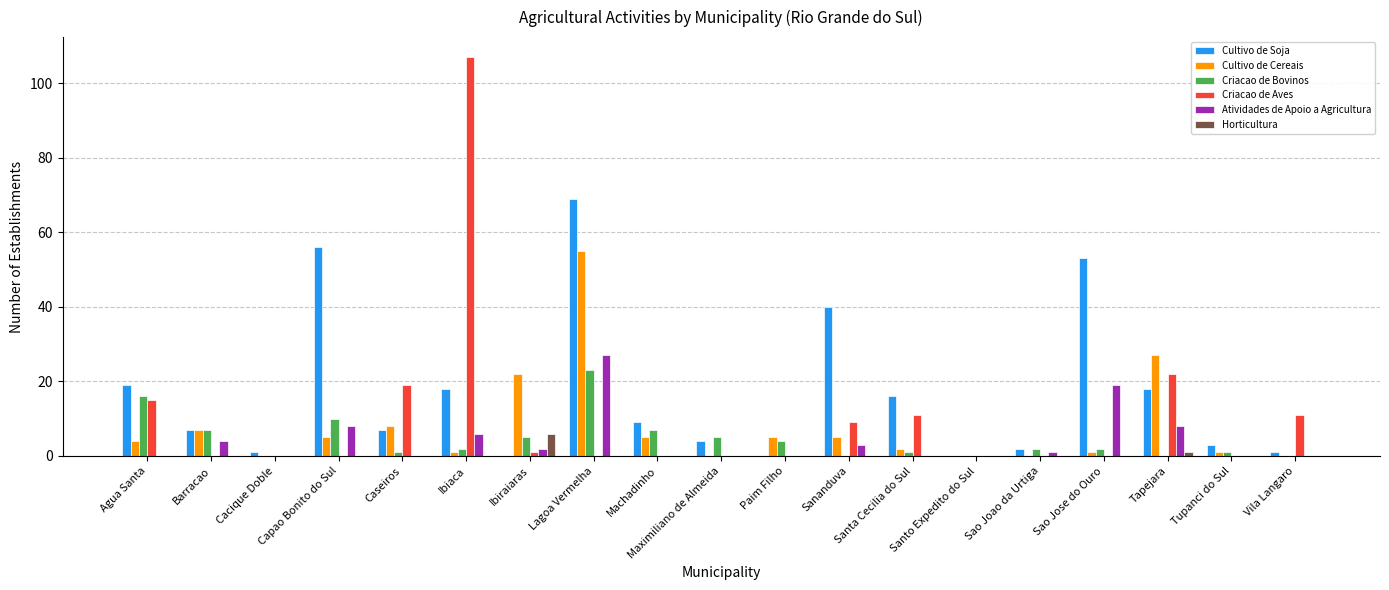

At which category is the sum across all series the highest?

Lagoa Vermelha